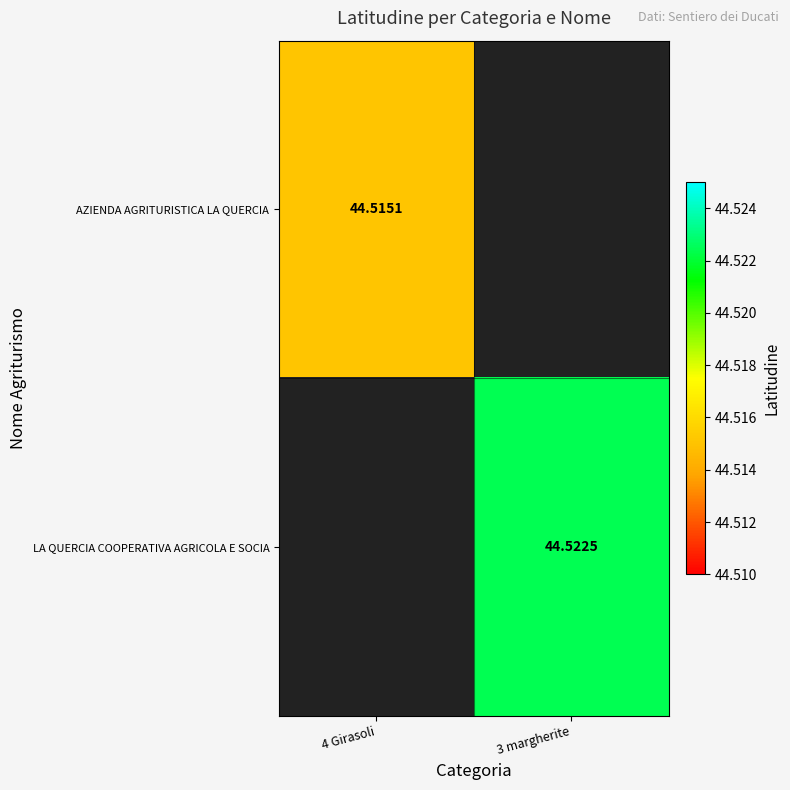

Is the value of AZIENDA AGRITURISTICA LA QUERCIA at 4 Girasoli greater than the value of LA QUERCIA COOPERATIVA AGRICOLA E SOCIA at 3 margherite?

No